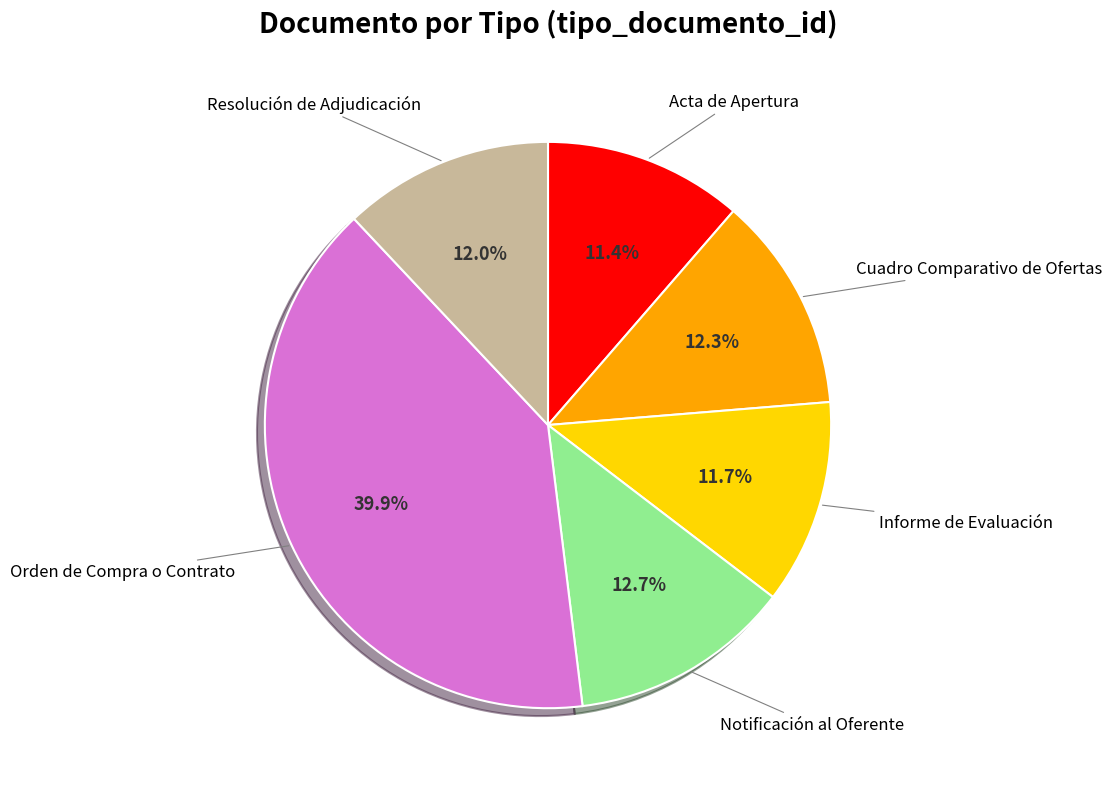

Is there any slice that represents more than half of the pie?

No